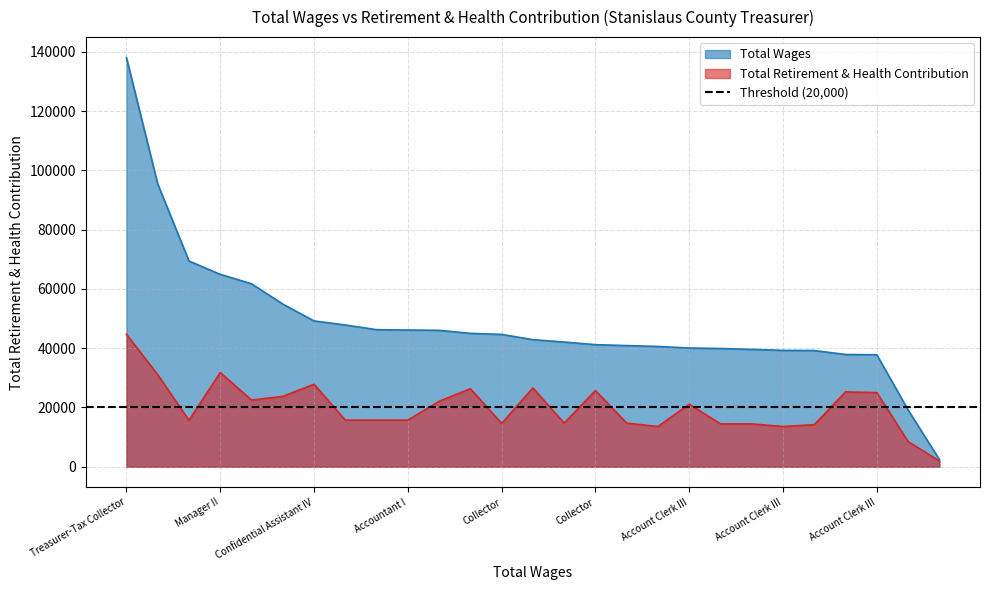

Does the chart have visible grid lines?

Yes